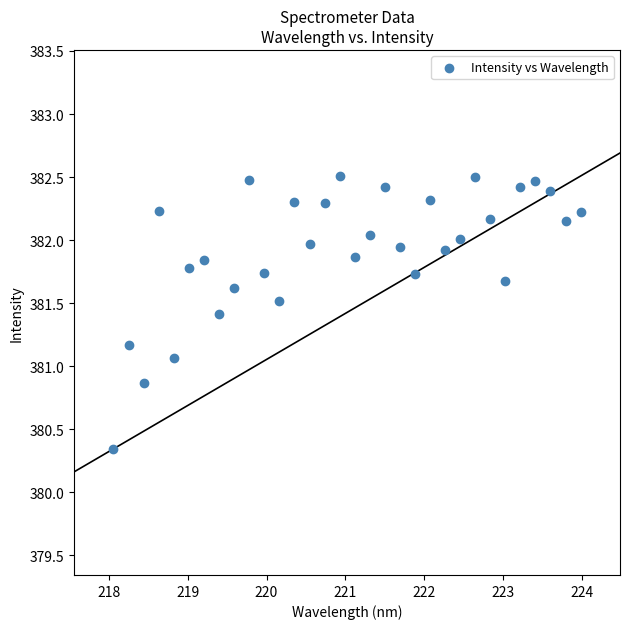

What Y value in the scatter plot is closest to 381?

381.1